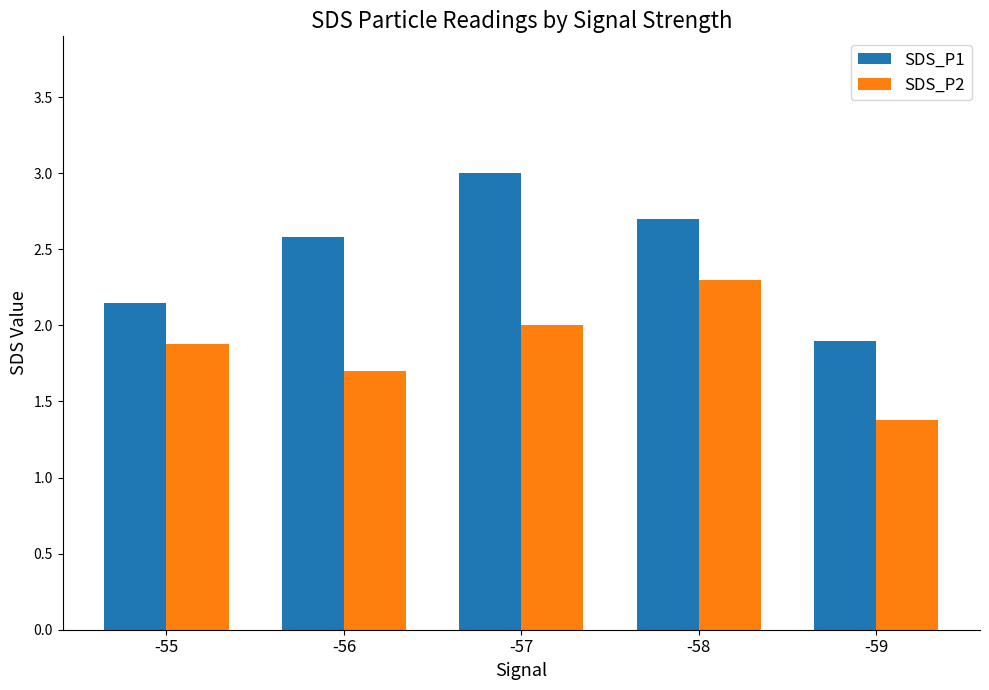

What is the difference between the SDS_P1 values at -57 and -58?

0.3